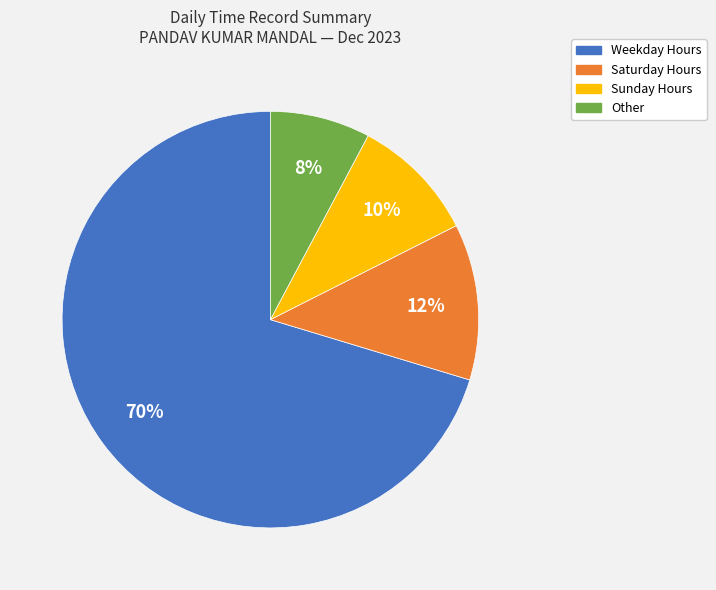

To the nearest percent, what is the combined percentage of Other and Sunday Hours?

18%